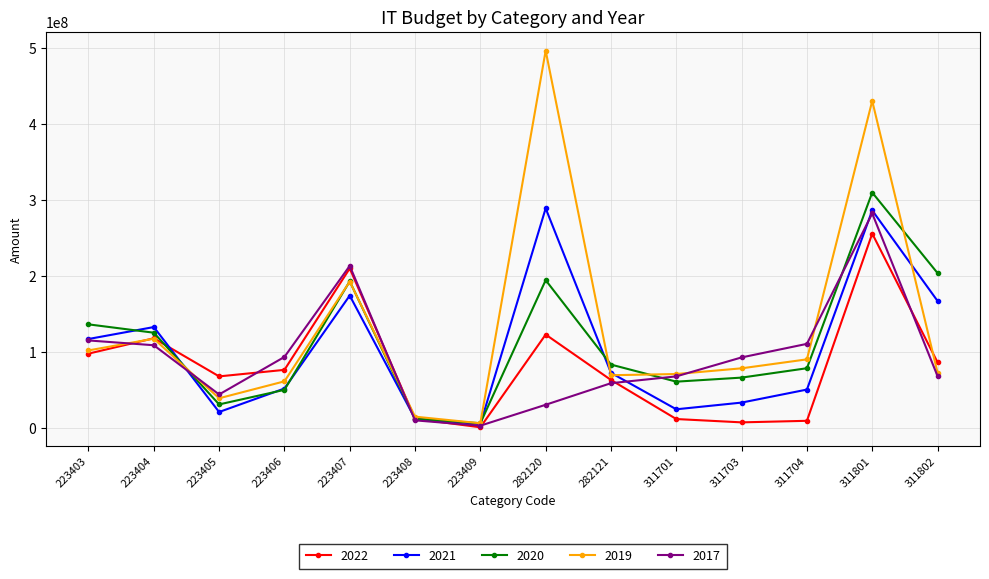

At how many categories does at least one series exceed 257712497?

2